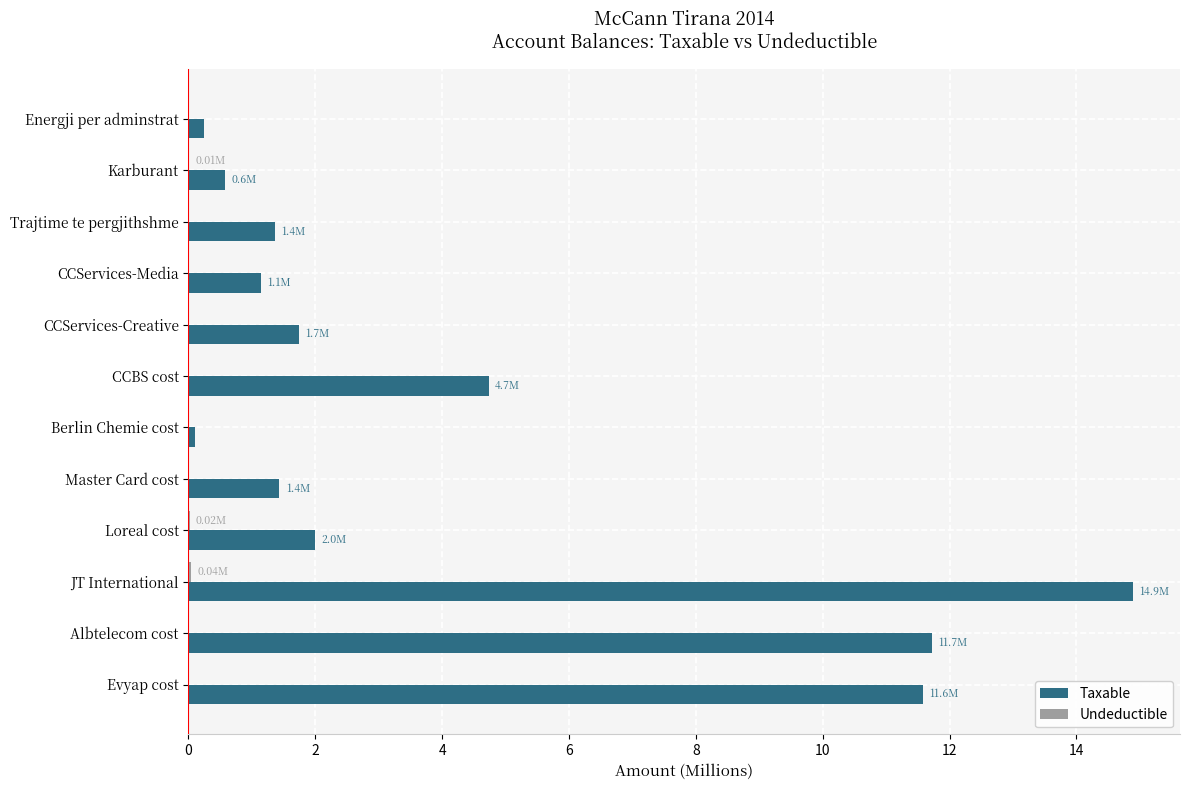

What is the sum of all Taxable values?

51.5